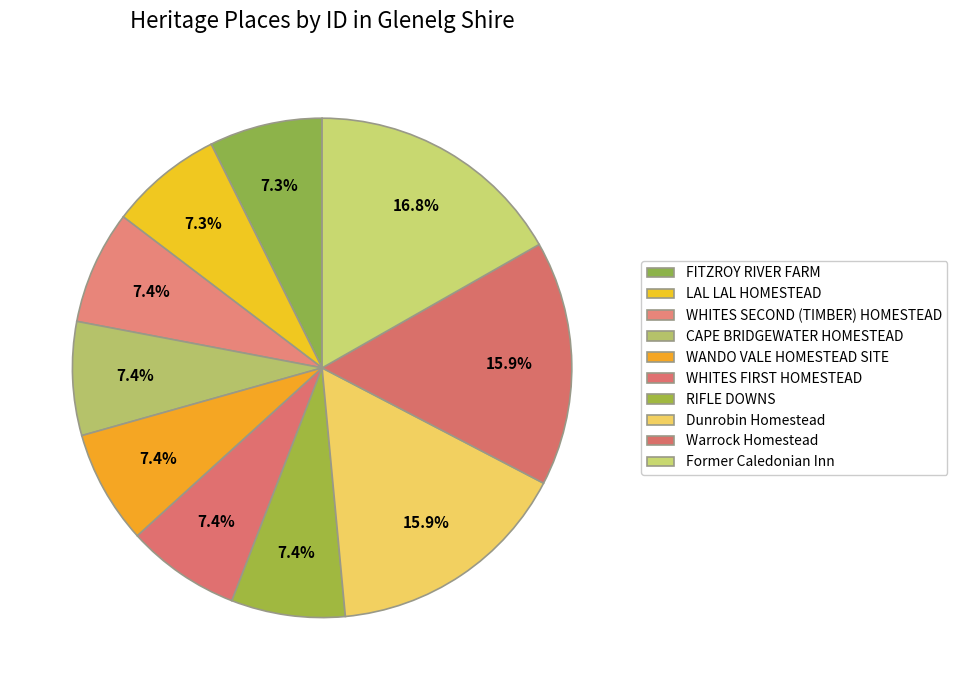

True or false: RIFLE DOWNS accounts for 7% of the total.

True